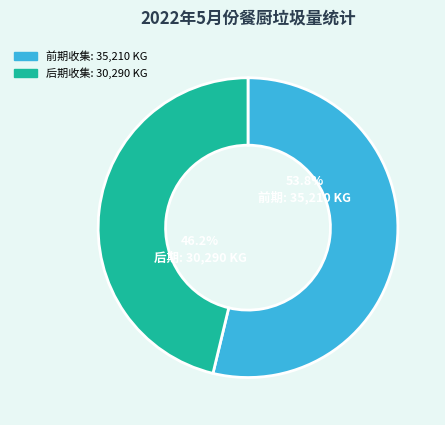

Does any single category account for the majority?

Yes